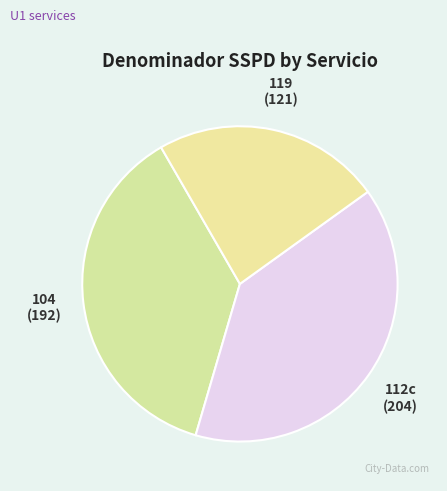

Is it true that 112c is 1% of the pie?

False